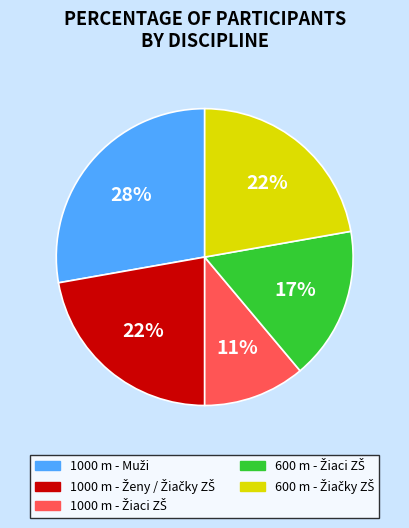

To the nearest percent, what is the average slice percentage?

20%